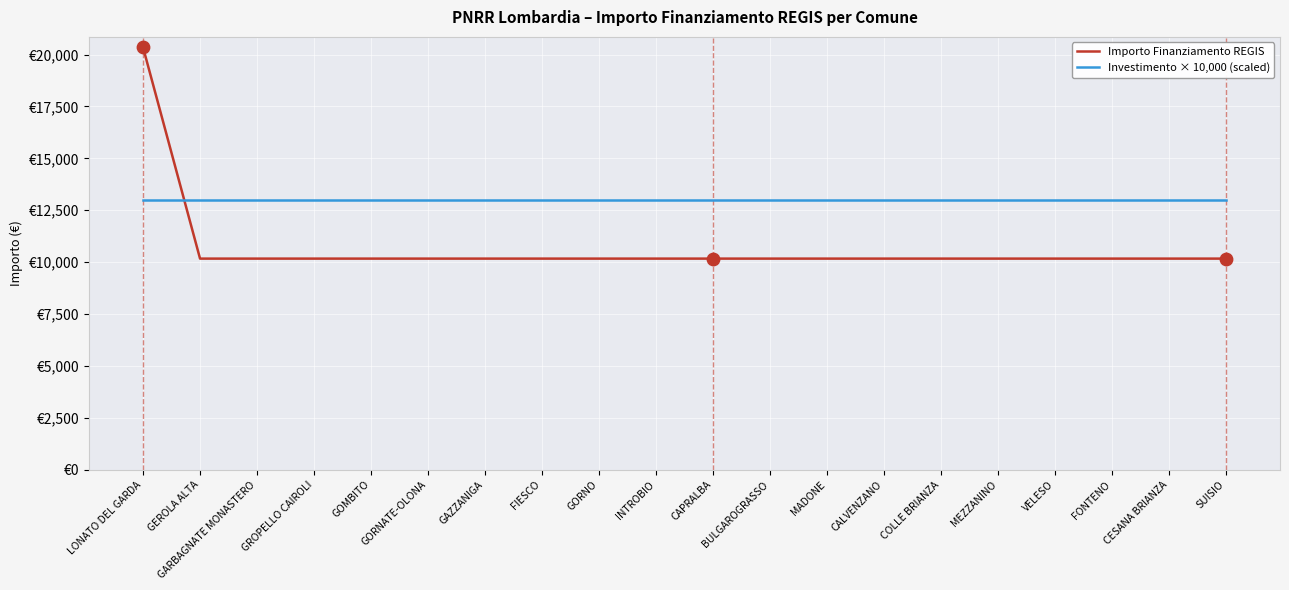

Does the chart have visible grid lines?

Yes